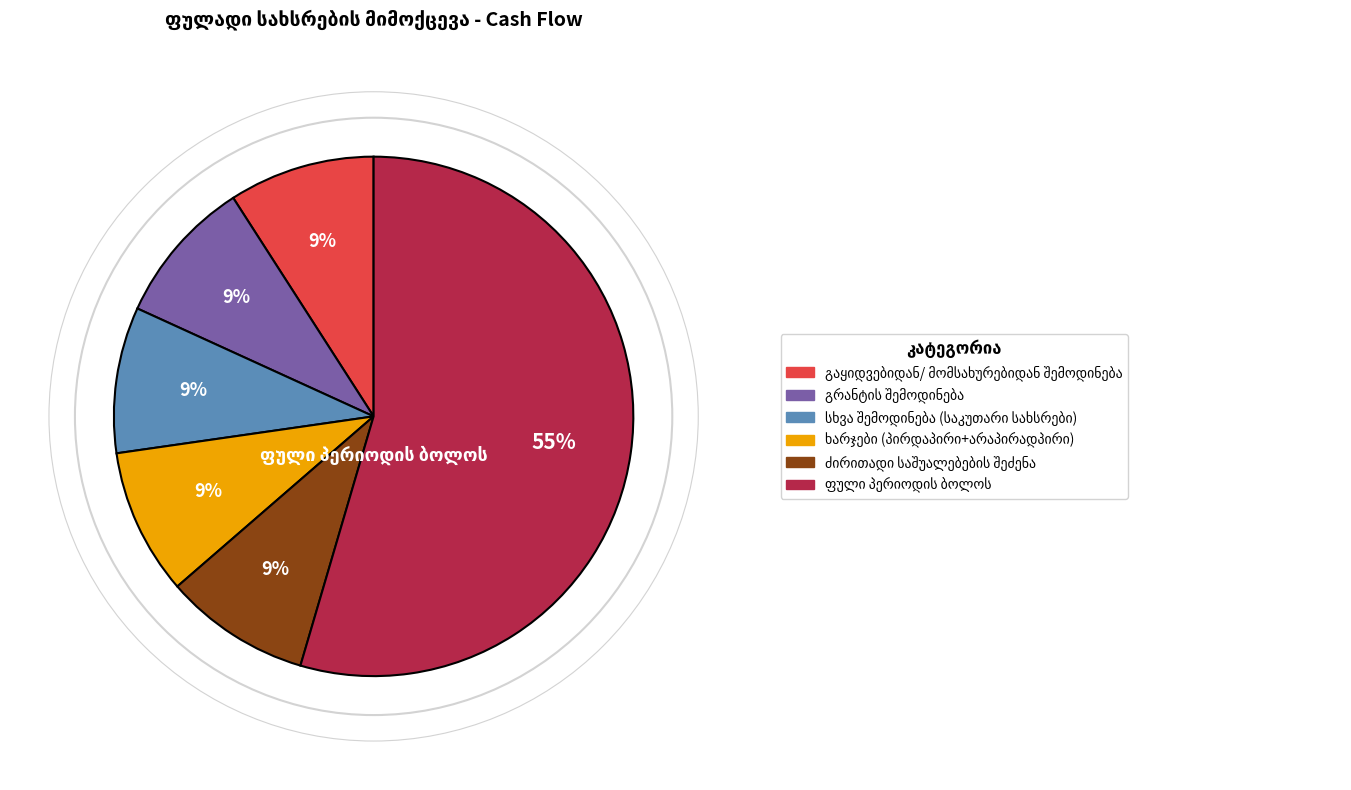

Does any single category account for the majority?

Yes